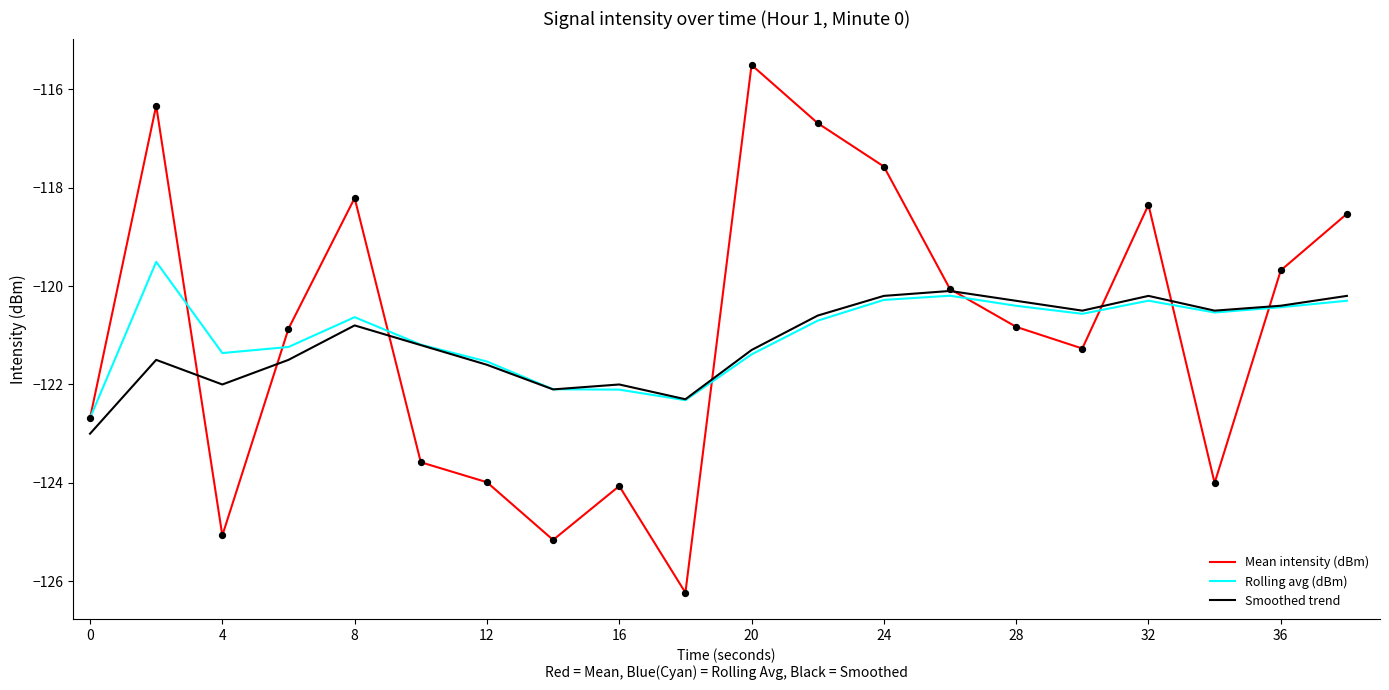

What is the smallest value displayed?

-126.2